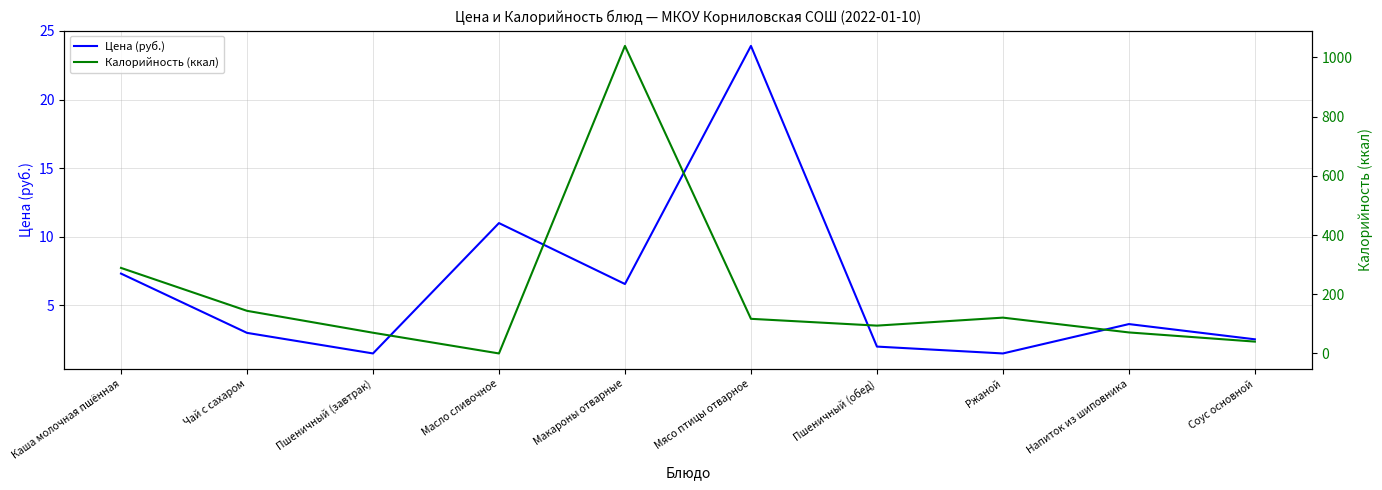

What are all the series names shown in the legend?

Цена (руб.), Калорийность (ккал)